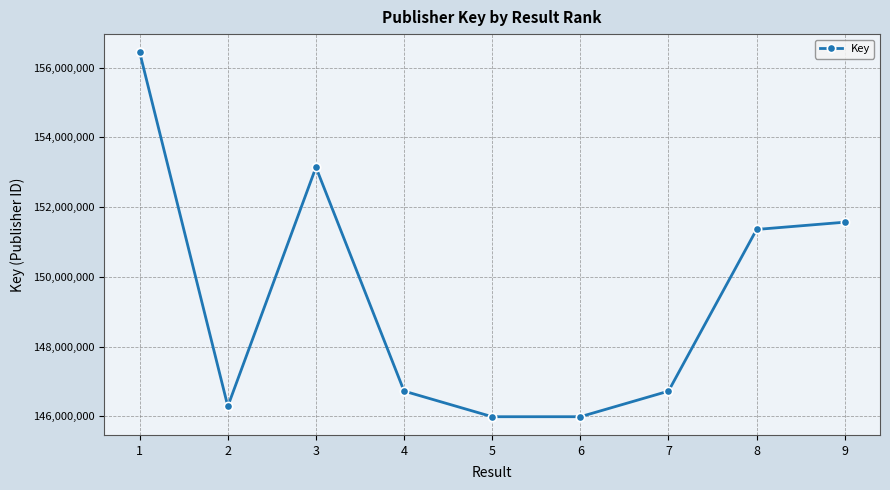

Count the number of categories in the chart.

9